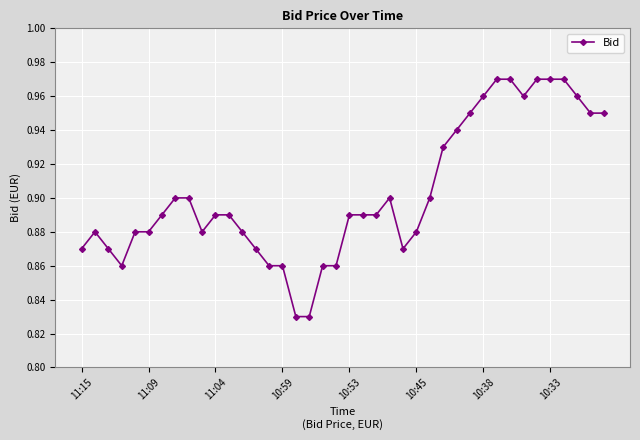

What is the sum of all values?

36.1